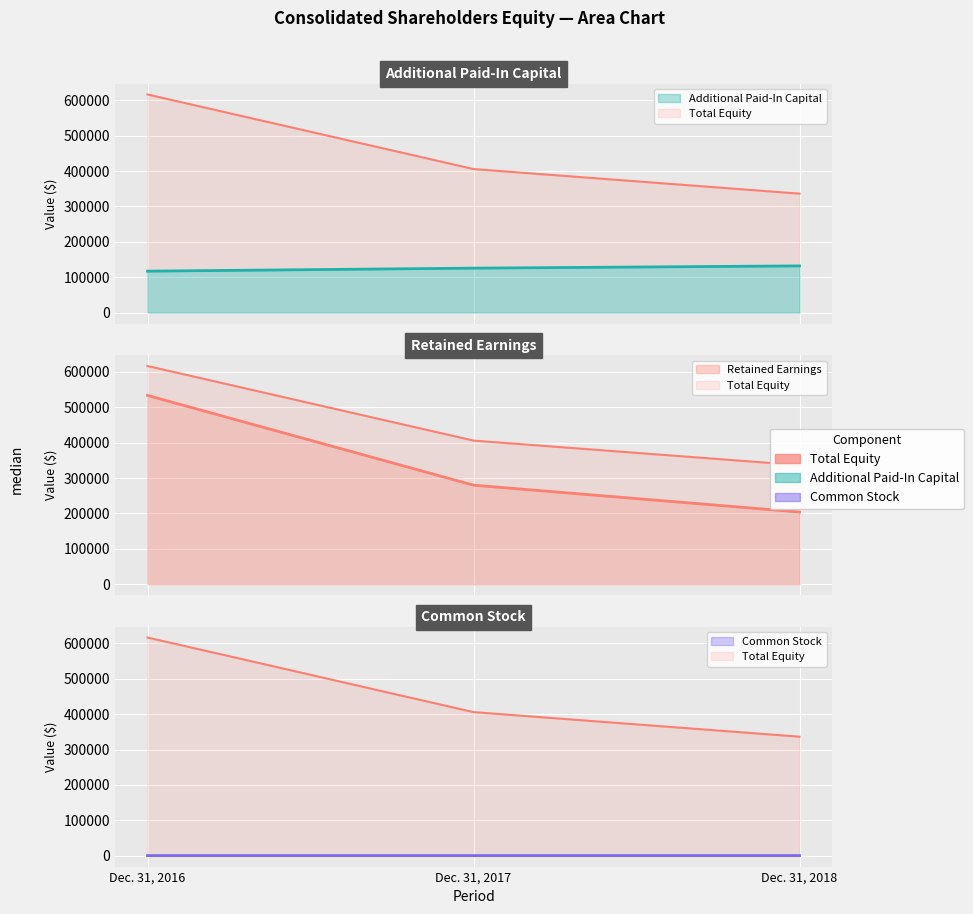

Rank the series at Dec. 31, 2017 from lowest to highest value.

Common Stock, Additional Paid-In Capital, Retained Earnings